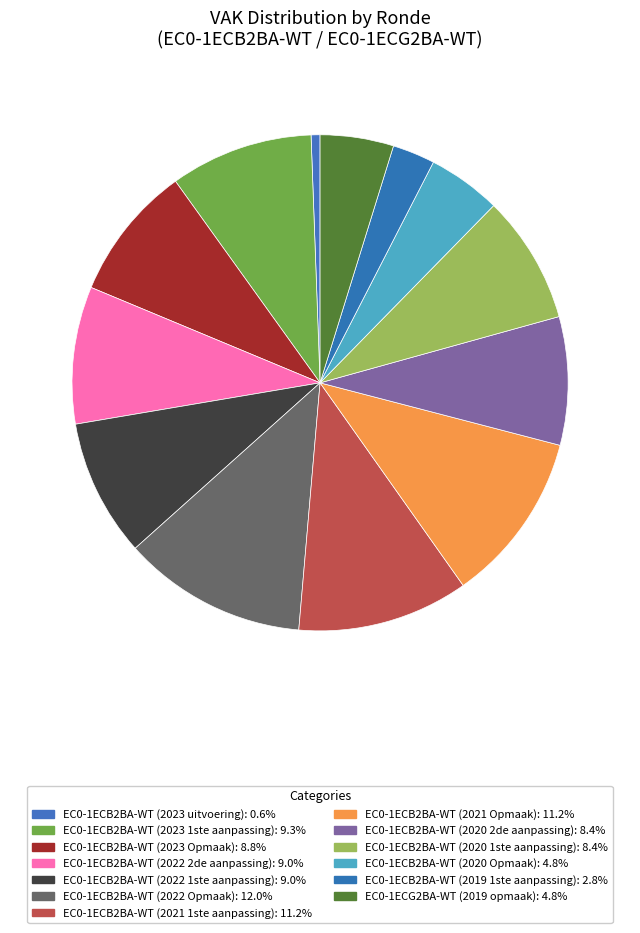

Is EC0-1ECB2BA-WT (2022 2de aanpassing) the majority of the pie?

No